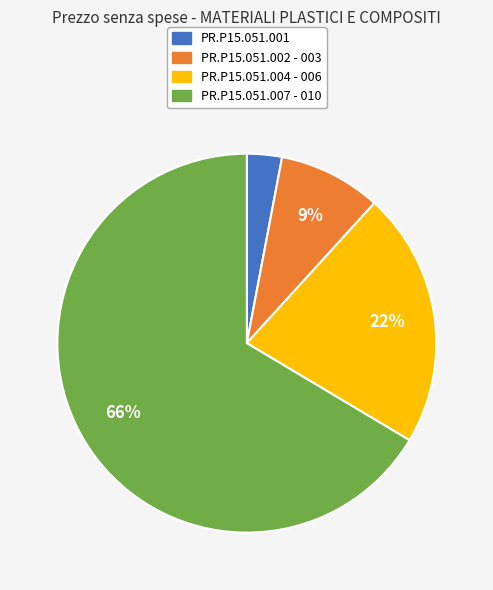

To the nearest percent, what is the difference between the largest and smallest slice percentages?

63%